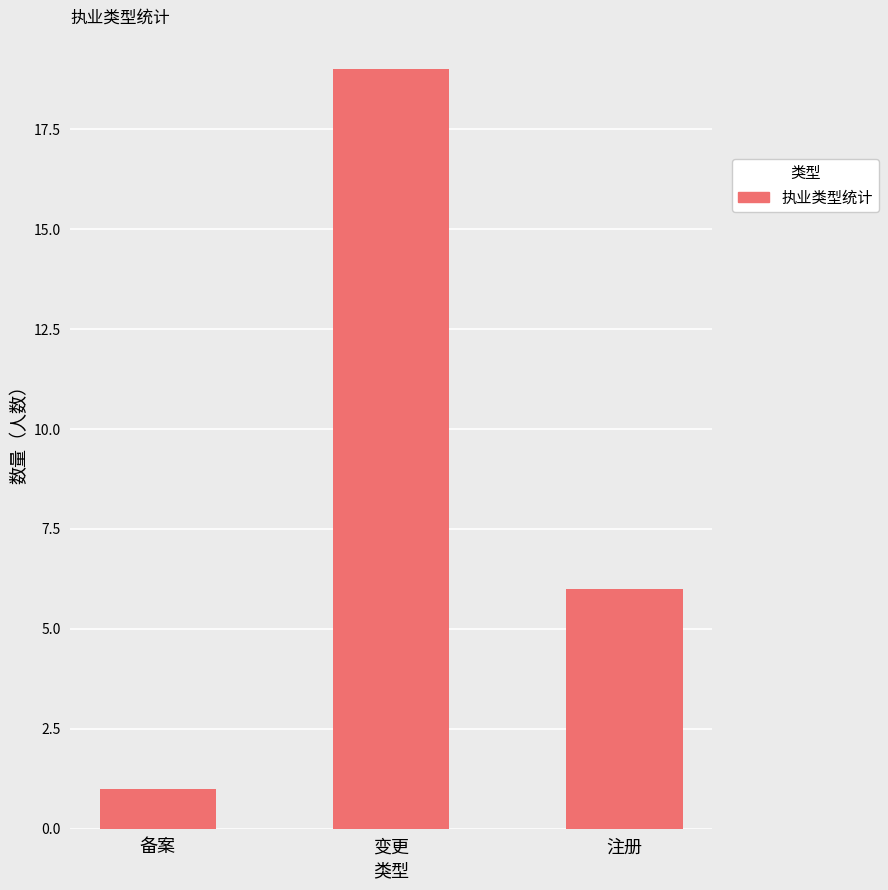

Rank the categories by value from lowest to highest.

备案, 注册, 变更